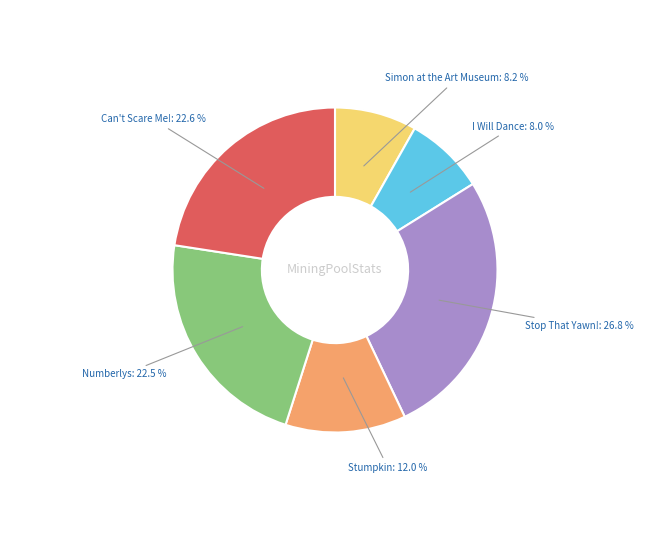

What is the ratio of the value at Numberlys to the value at Can't Scare Me!?

1.0